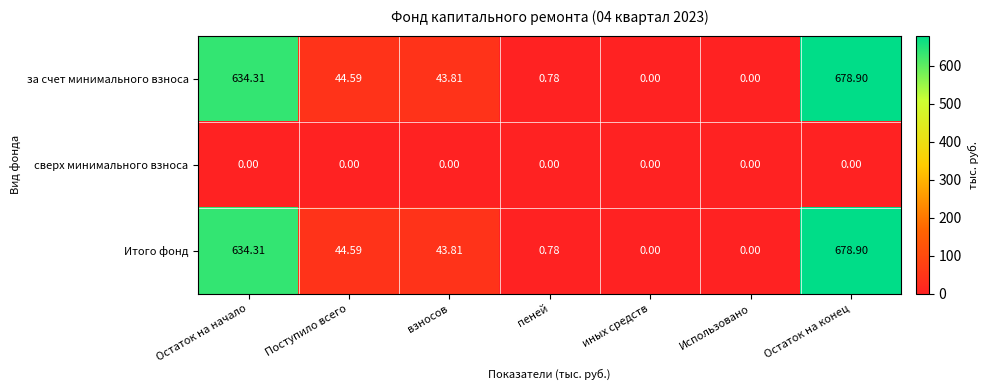

How many series are shown in this chart?

3